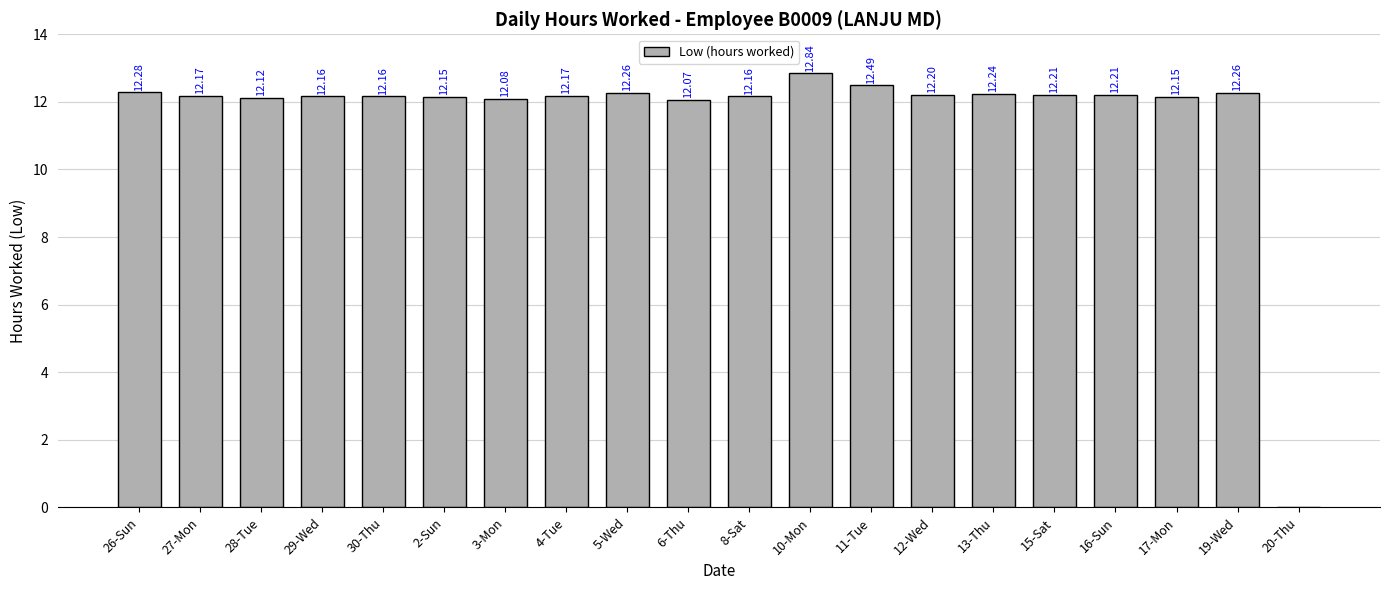

What is the ratio of the value at 10-Mon to the value at 27-Mon?

1.1